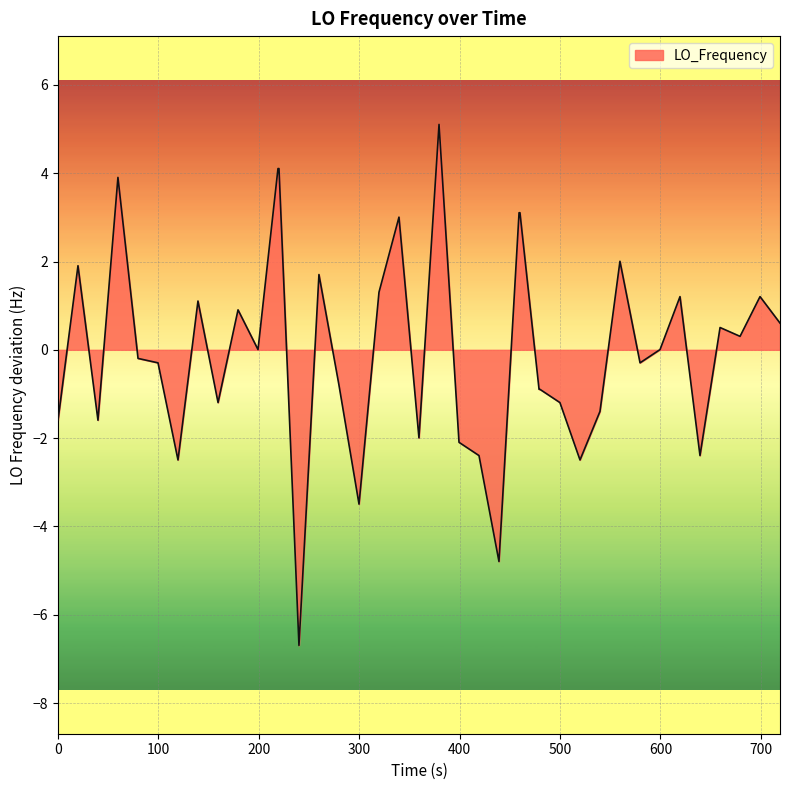

What is the difference between the maximum and minimum values?

11.8